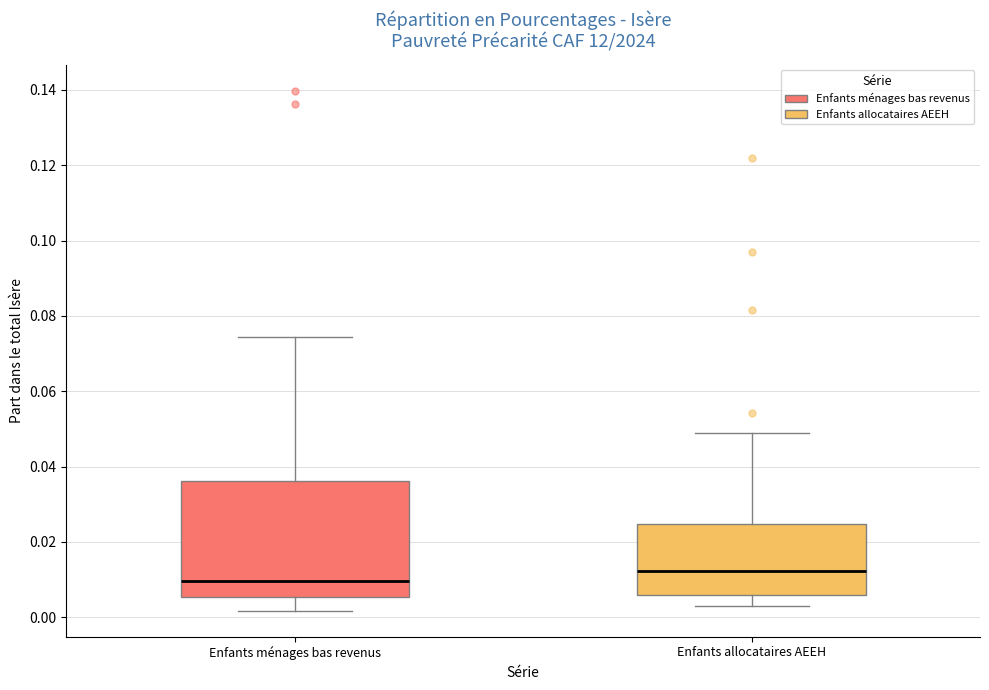

Reading left to right, read every box against the y-axis: the position of its median line, the range the box covers, and the ends of its whiskers. The values are not printed on the chart, so give them approximately, as read against the axis.

Enfants ménages bas revenus: median 0.010, box 0.006 to 0.036, whiskers 0.002 to 0.074
Enfants allocataires AEEH: median 0.012, box 0.006 to 0.024, whiskers 0.002 to 0.048